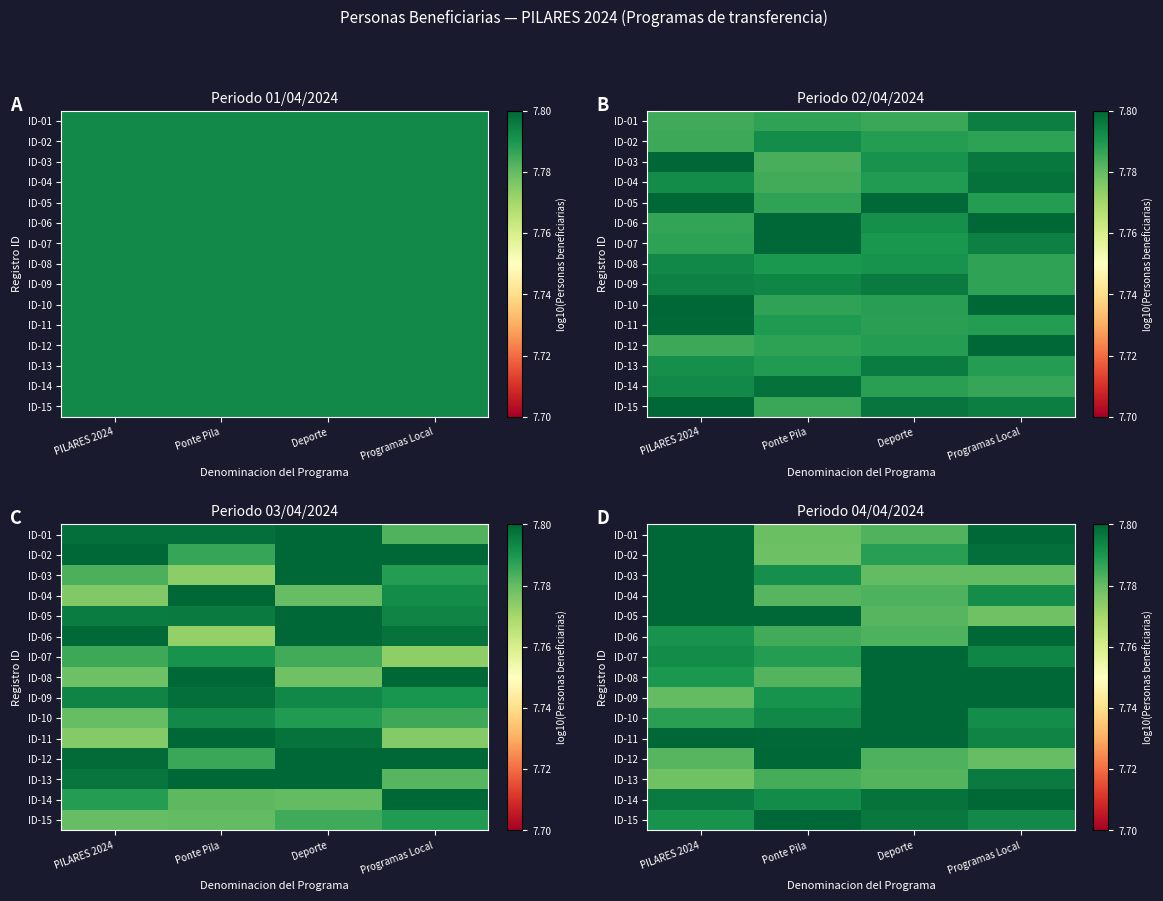

At which category is the sum across all series the highest?

Programas Local